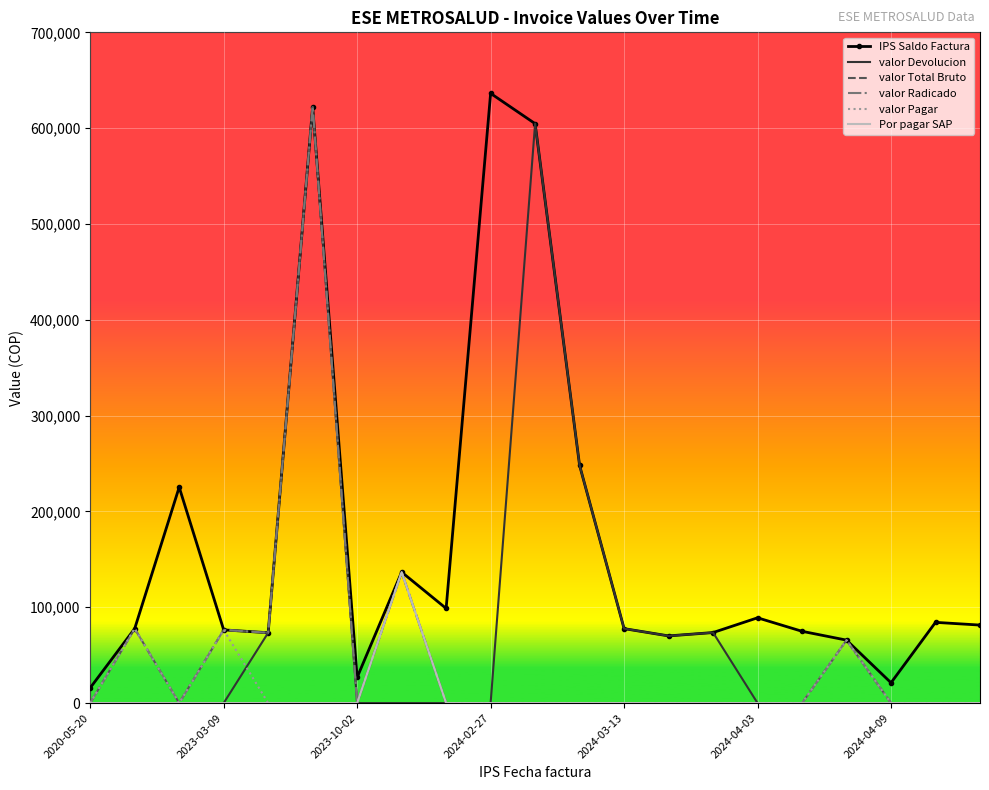

True or false: valor Radicado and Por pagar SAP cross at least once.

False